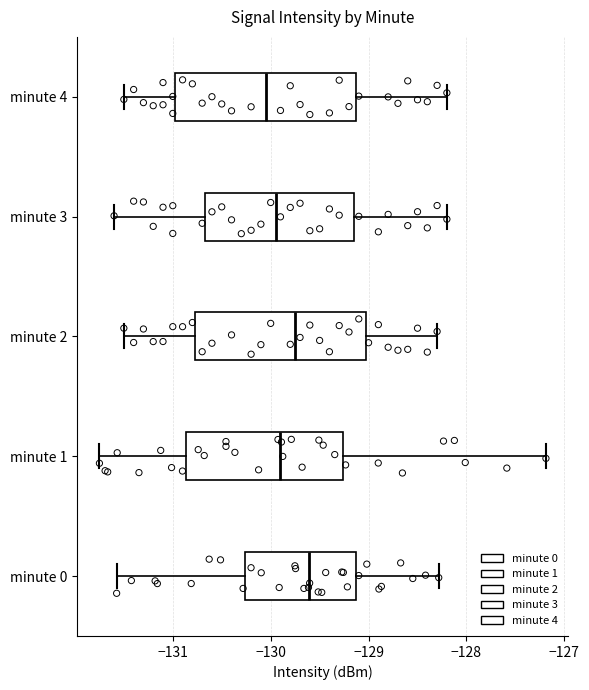

Which box's median line is the furthest to the left?

minute 4